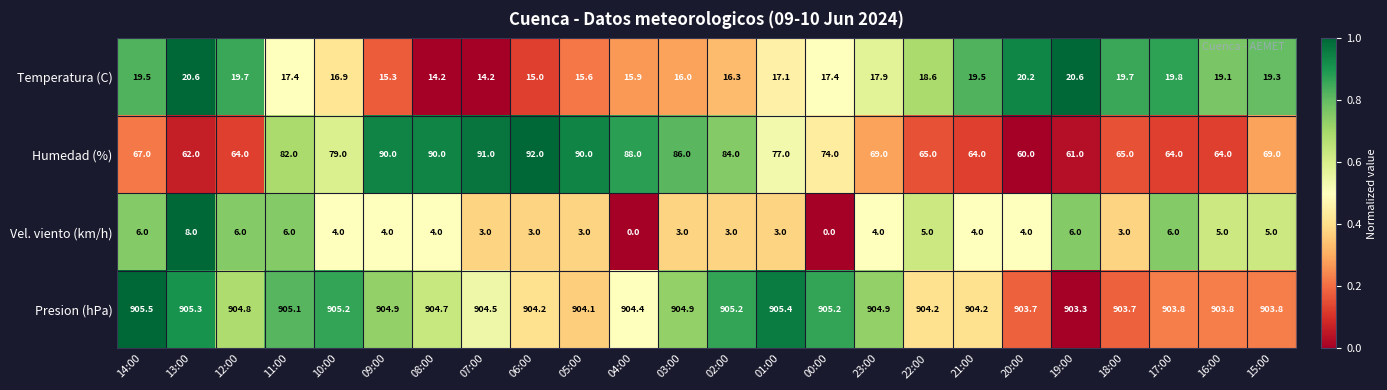

Which series changed the most between 02:00 and 01:00?

Humedad (%)